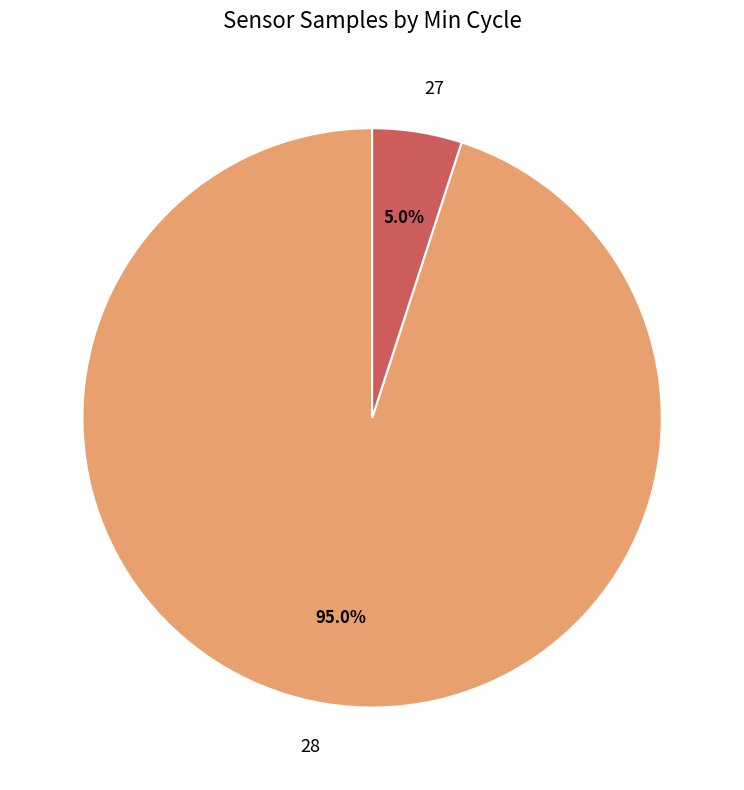

How many segments does this pie chart have?

2